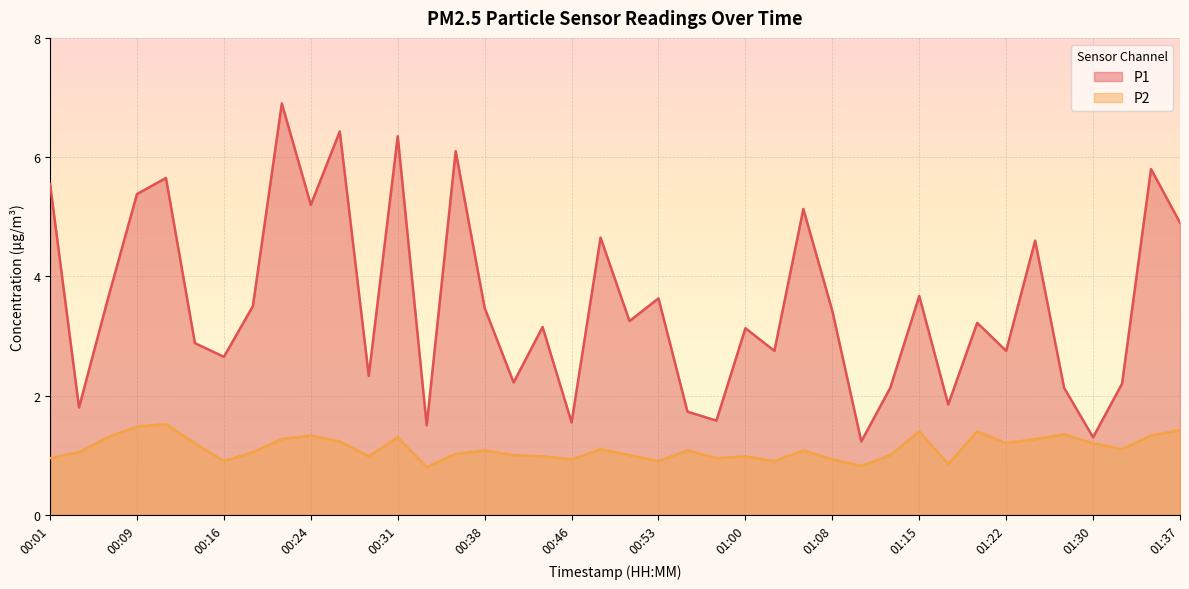

What is the difference between the maximum and minimum values in the P2 series?

0.7